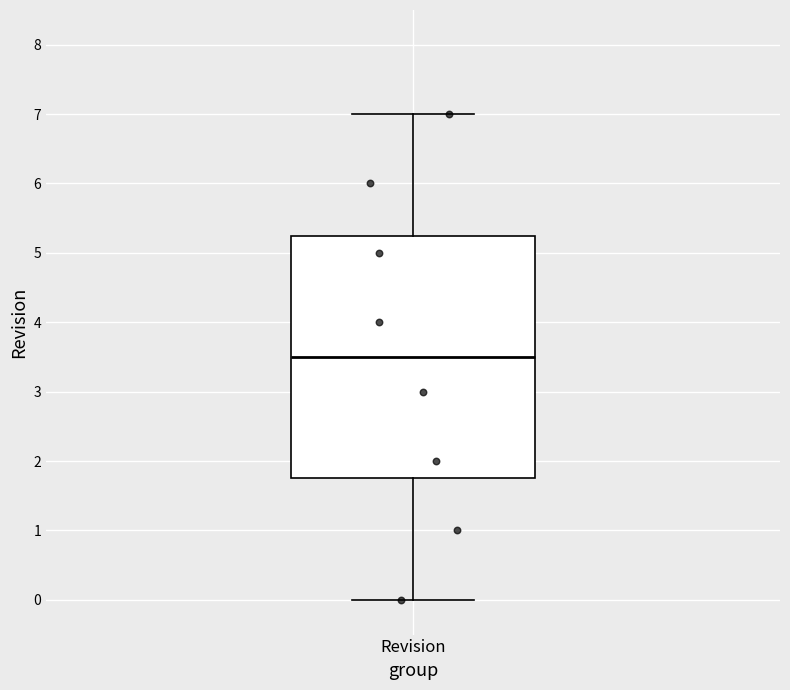

Transcribe this box plot: give where the median line is, the range the box spans, and where the two whiskers end, as read against the y-axis. The values are not printed on the chart, so give them approximately, as read against the axis.

median 3.5, box 1.8 to 5.3, whiskers 0.0 to 7.0